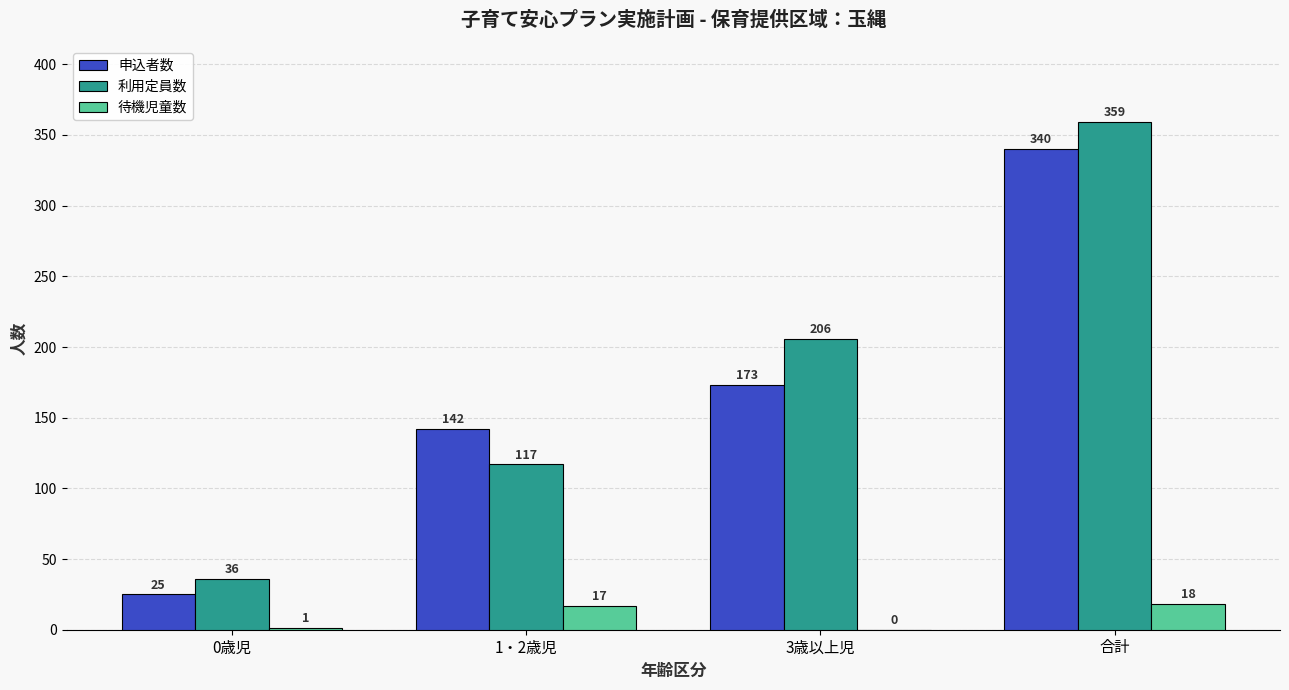

Which series changed the most between 0歳児 and 3歳以上児?

利用定員数